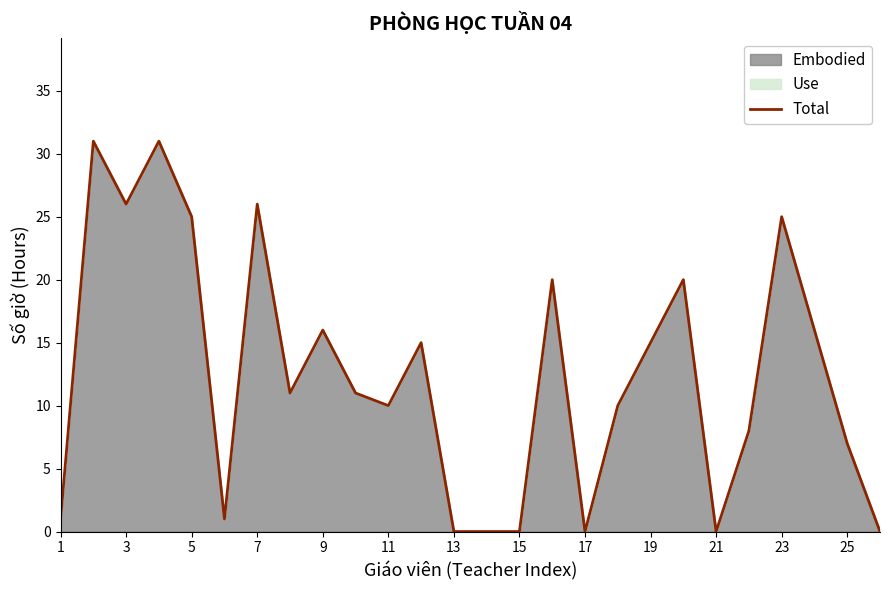

What is the value of the 12th point from the left?

15